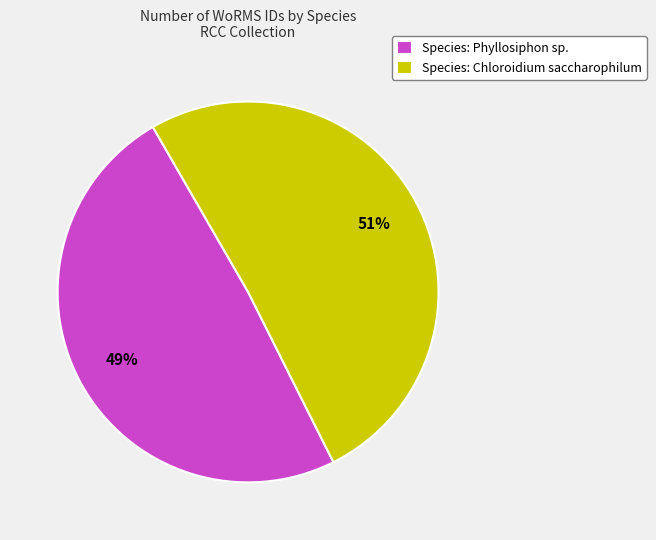

How many slices are in this pie chart?

2